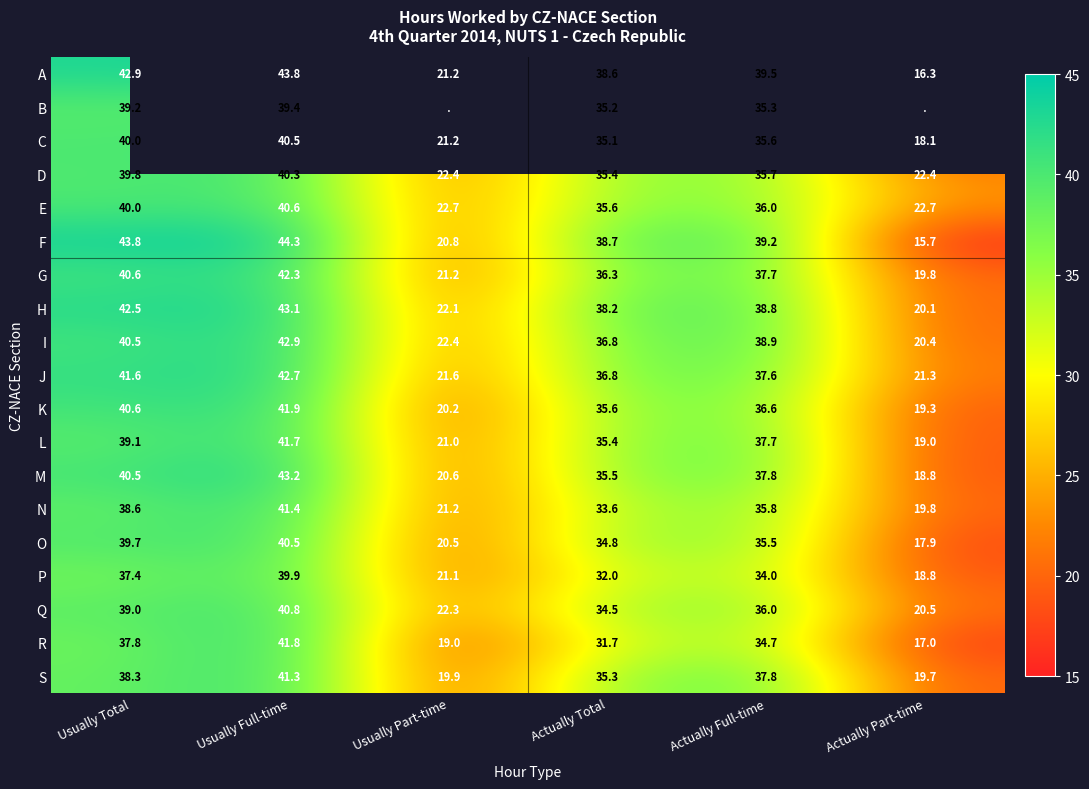

How many data points in Q are less than 36?

3